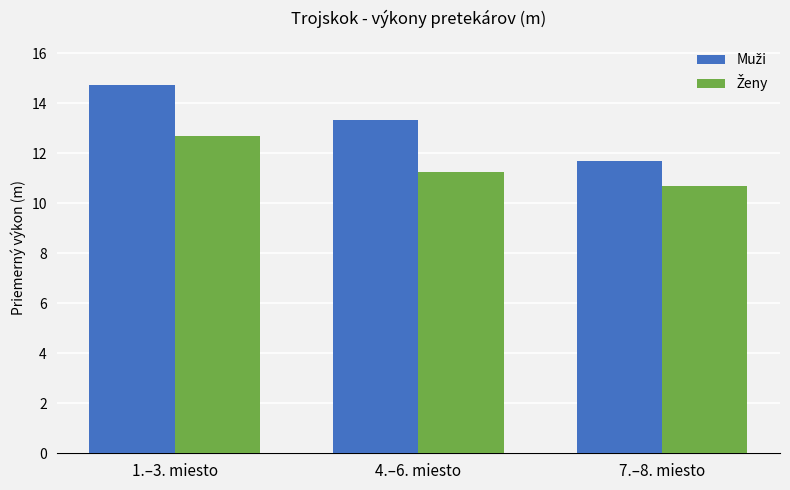

What is the total value across all series at 4.–6. miesto?

24.6